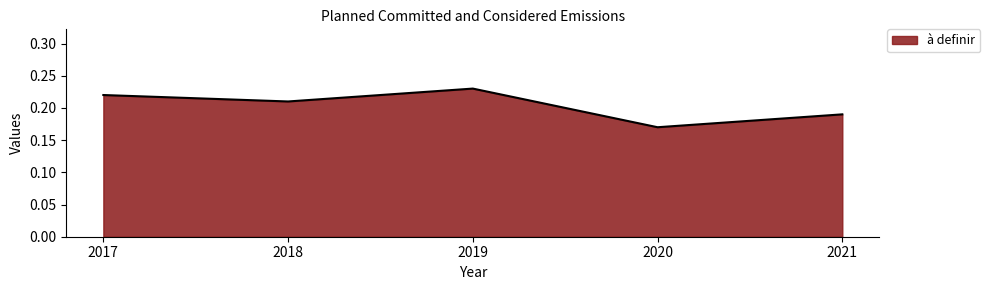

True or false: the data has more than 2 interior local peaks.

False